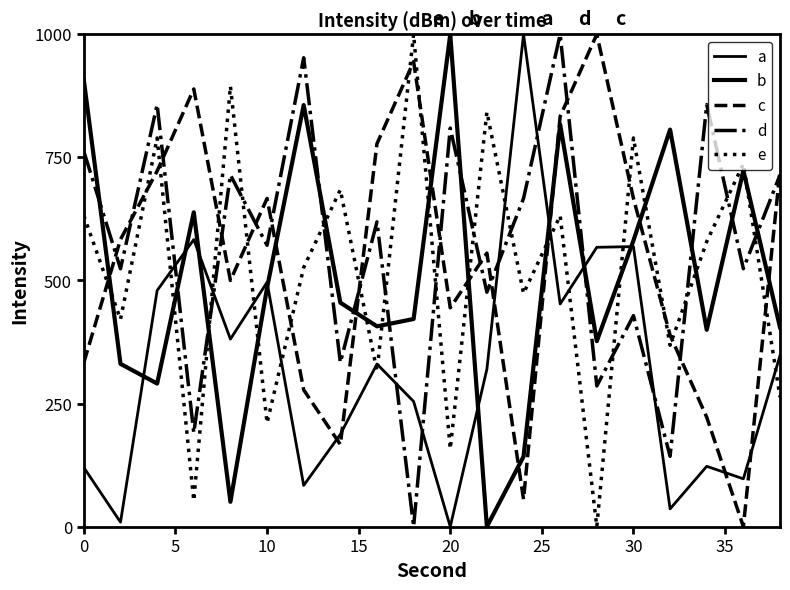

Does the chart display data point markers on the line(s)?

No